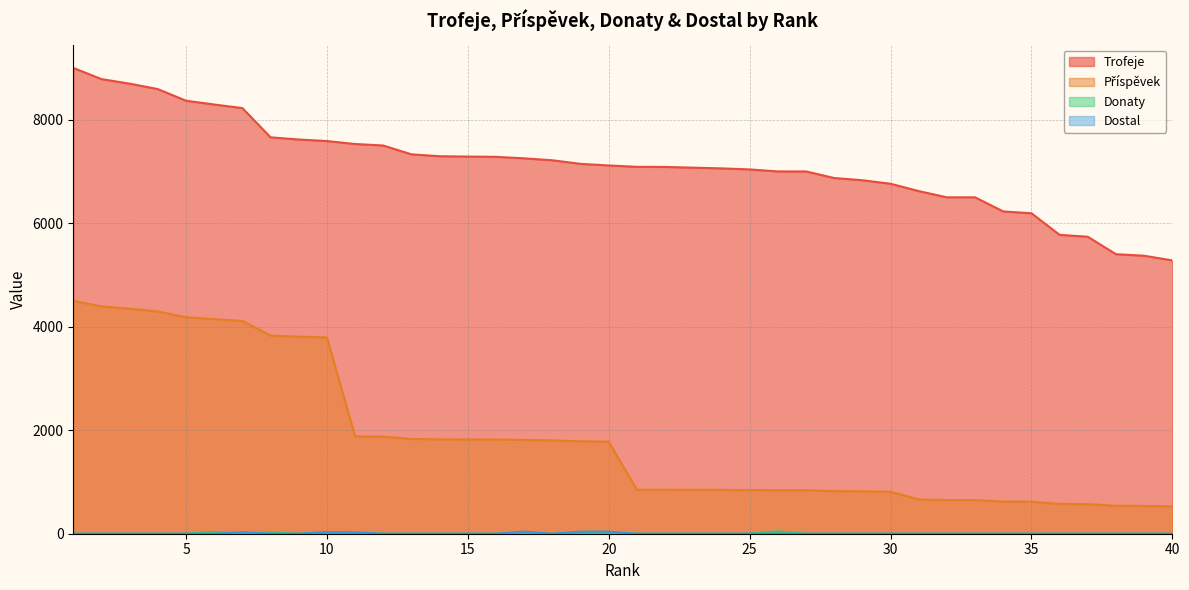

How many interior local peaks does the Dostal series have?

3